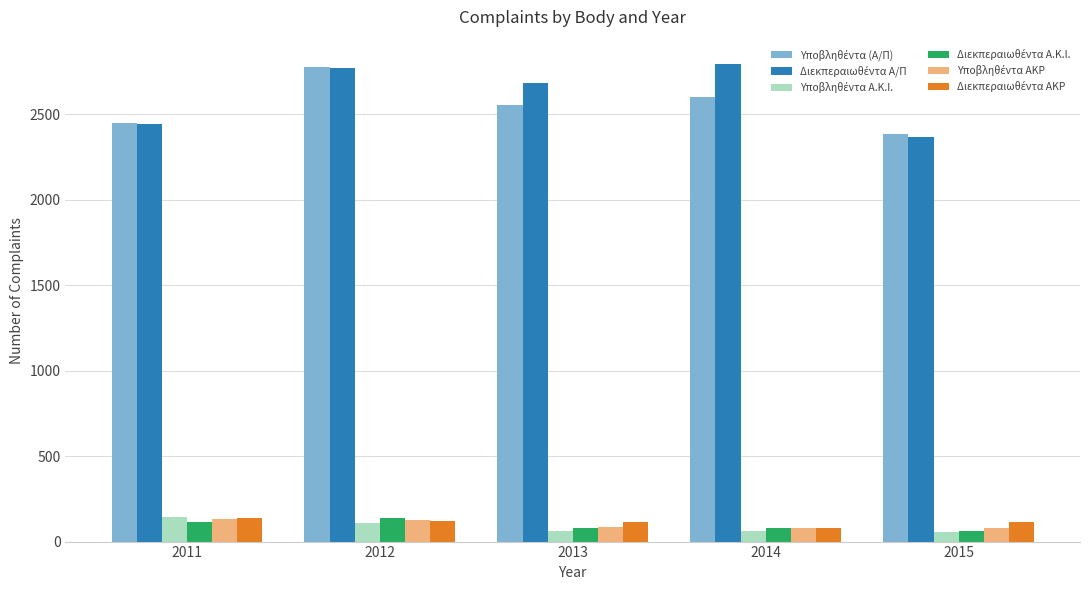

Are the bars grouped side by side (vs. stacked)?

Yes